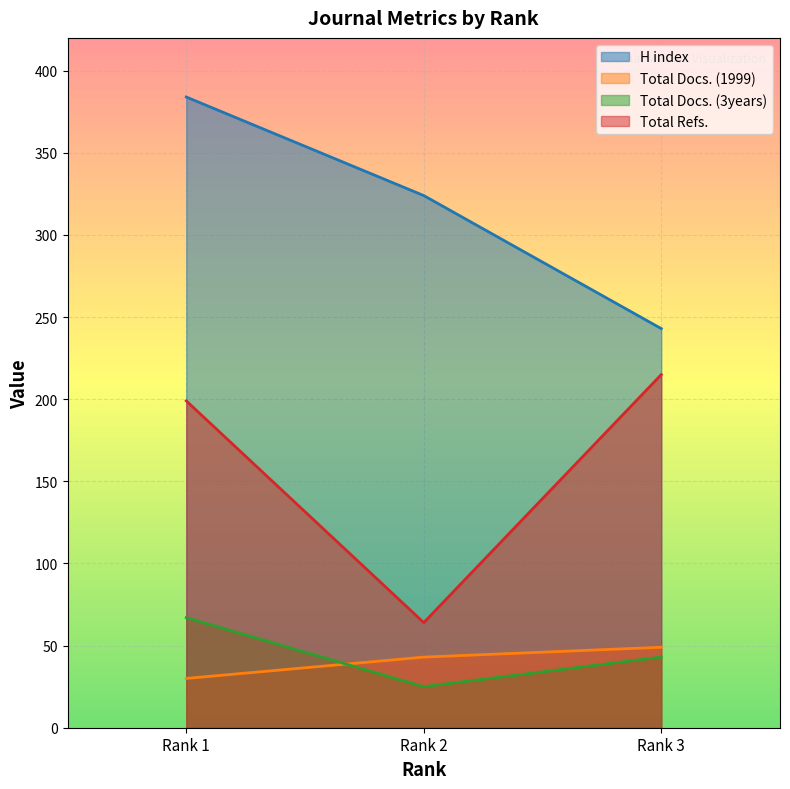

How many lines are shown in the chart?

4